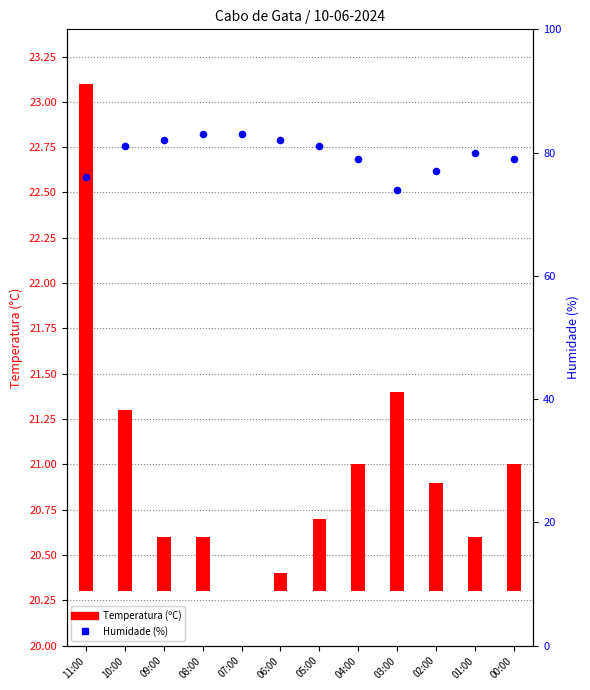

At which category is the sum across all series the highest?

08:00